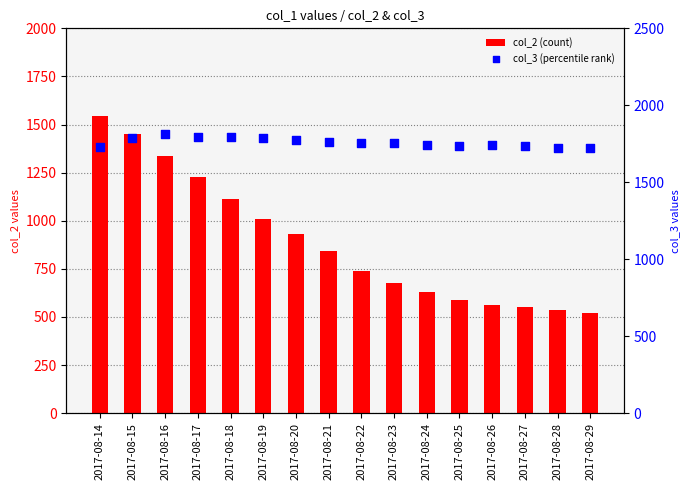

Which series reaches the minimum Y coordinate?

col_2 (count)